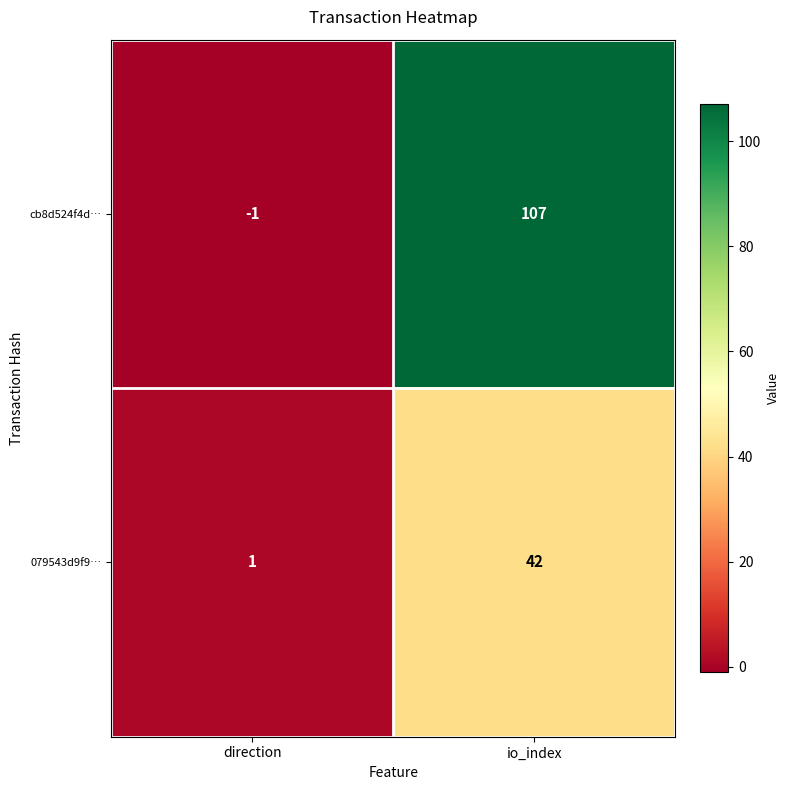

What is the sum of all cb8d524f4d… values?

106